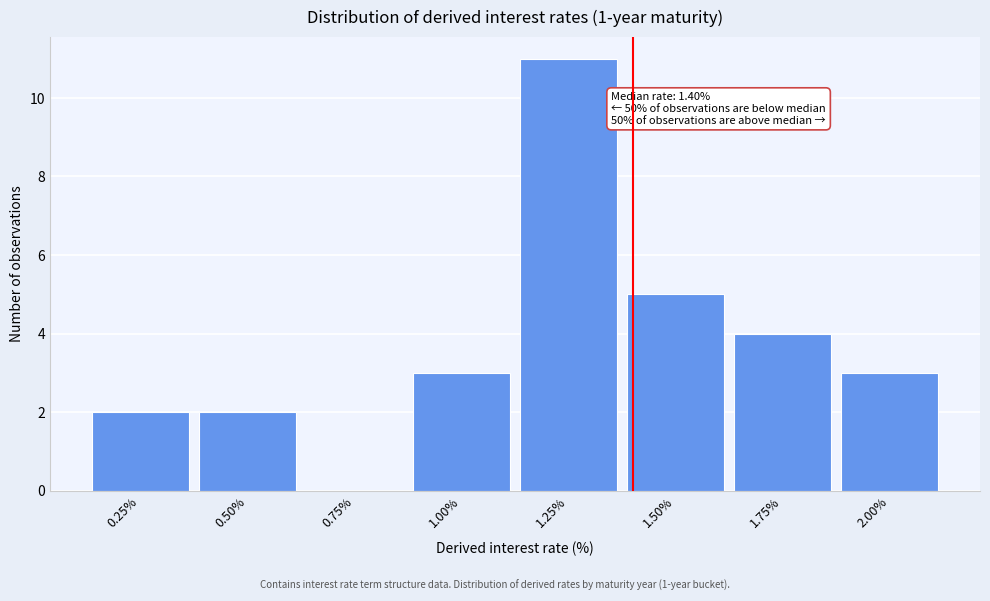

Reading left to right, extract all data points from this chart.

0.25%=2	0.50%=2	0.75%=0	1.00%=3	1.25%=11	1.50%=5	1.75%=4	2.00%=3